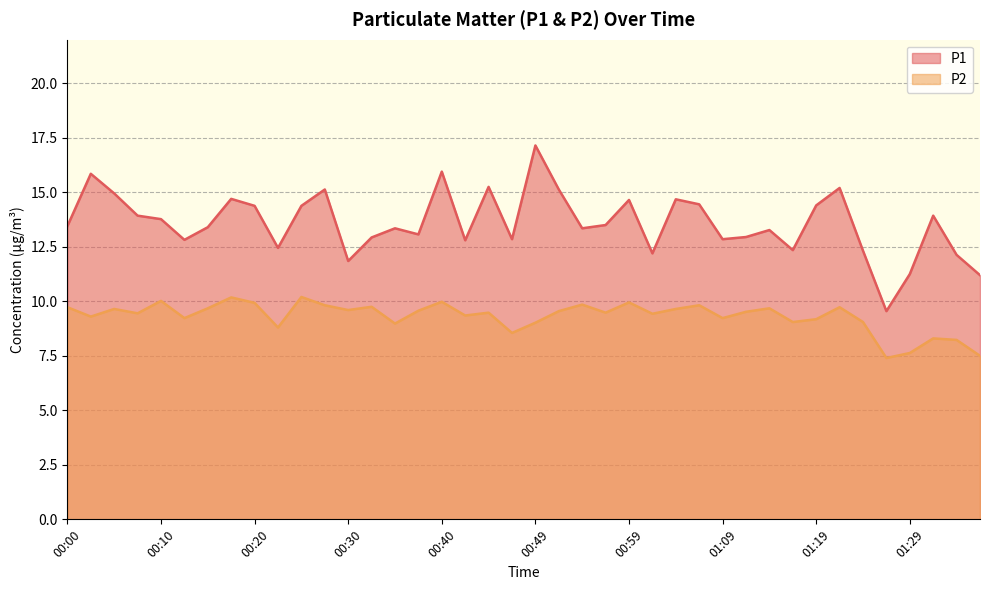

Which series has the widest spread of values?

P1